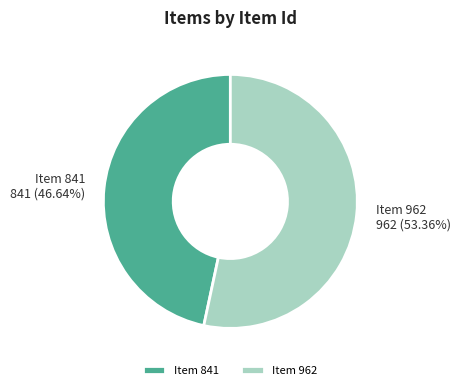

Between Item 962 and Item 841, which is larger?

Item 962